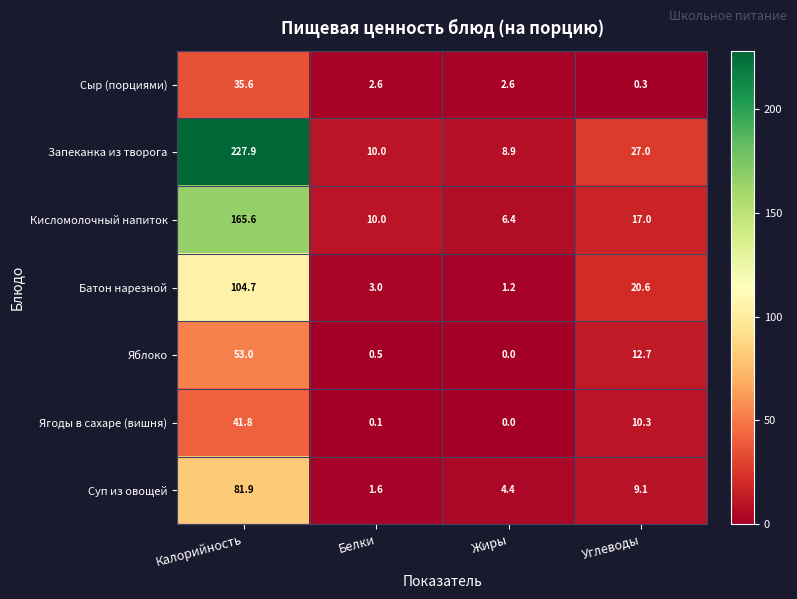

What is the greatest value displayed?

227.9